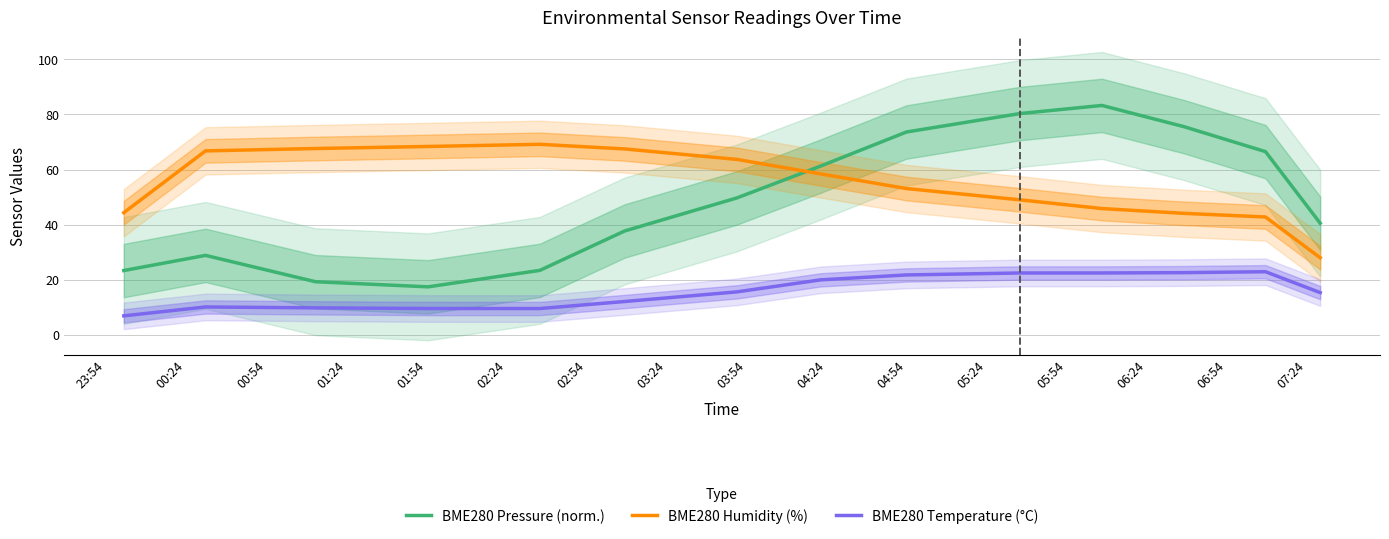

List the series in order of their peak value, lowest first.

BME280 Temperature (°C), BME280 Humidity (%), BME280 Pressure (norm.)